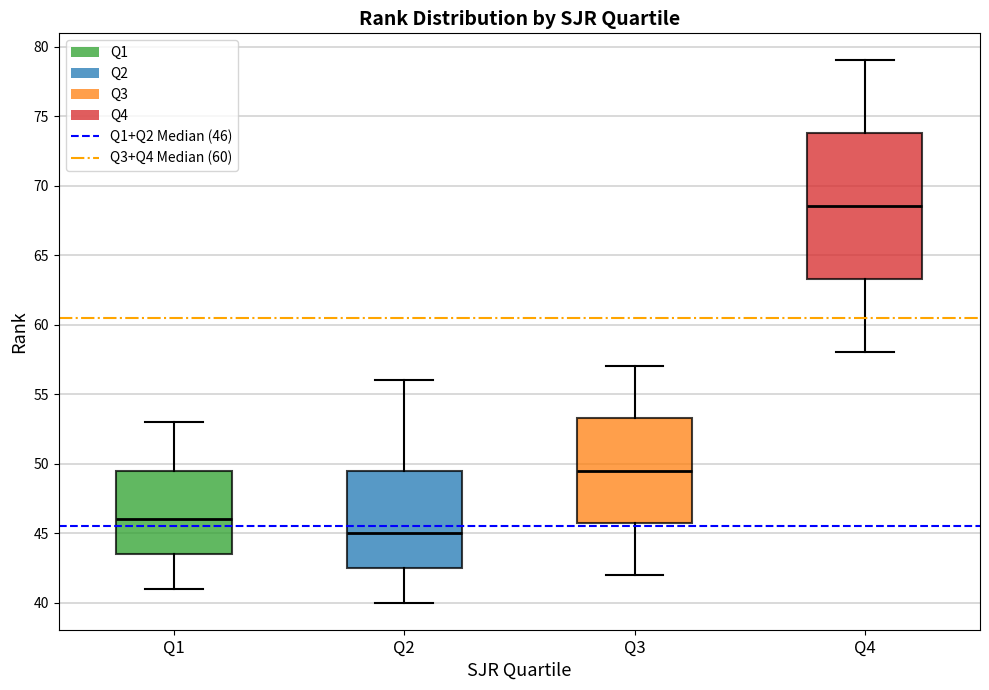

Comparing the boxes themselves (not the whiskers), which one is the tallest?

Q4